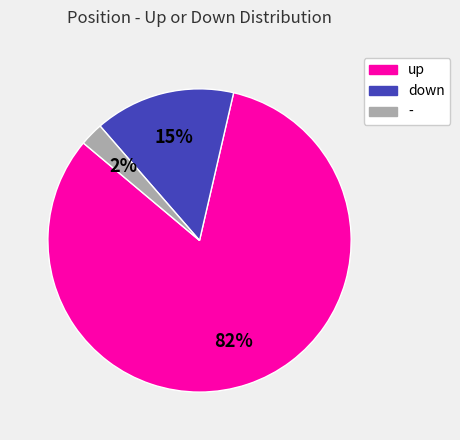

To the nearest percent, what percentage of the pie is up?

83%